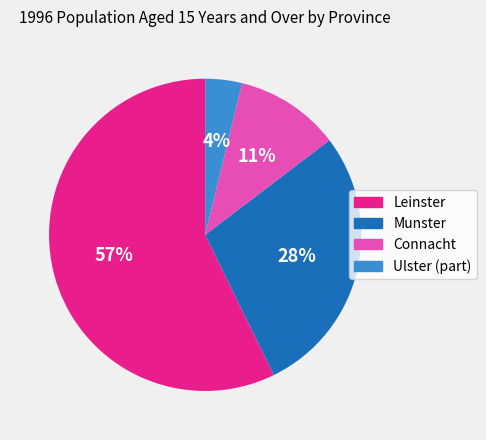

To the nearest percent, what is the difference between the Munster and Connacht slice percentages?

17%